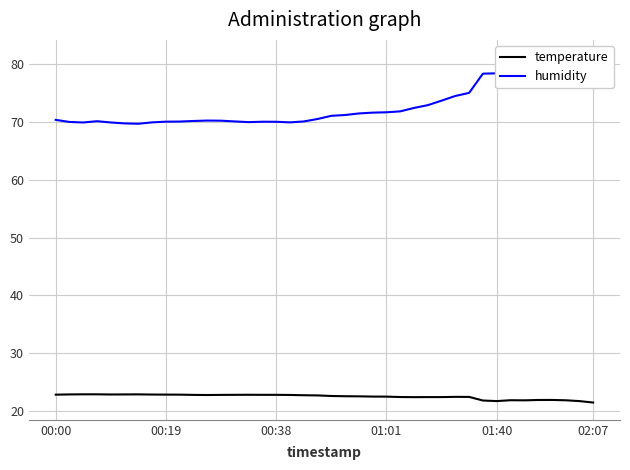

What is the maximum value for temperature?

22.9